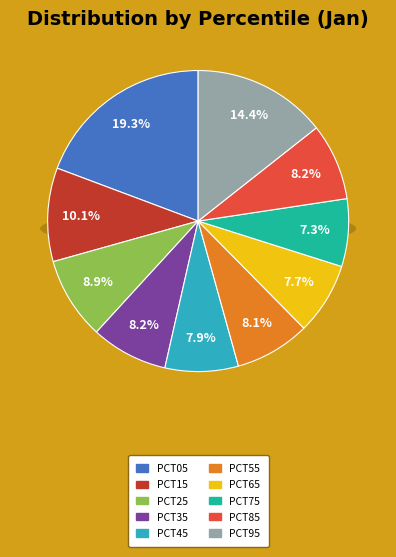

Rank the categories by value from highest to lowest.

pct05, pct95, pct15, pct25, pct35, pct85, pct55, pct45, pct65, pct75